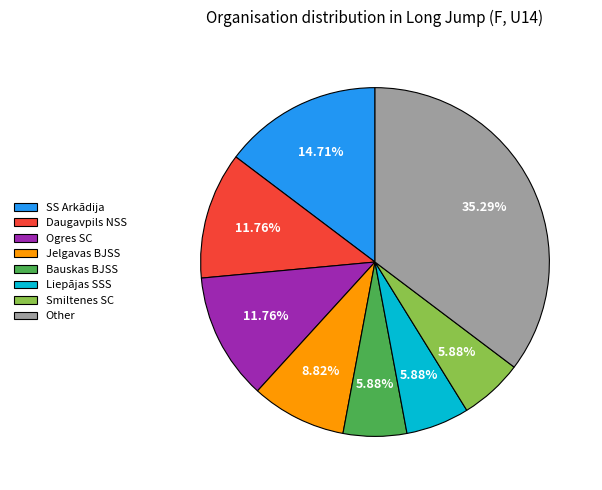

True or false: Bauskas BJSS accounts for 13% of the total.

False